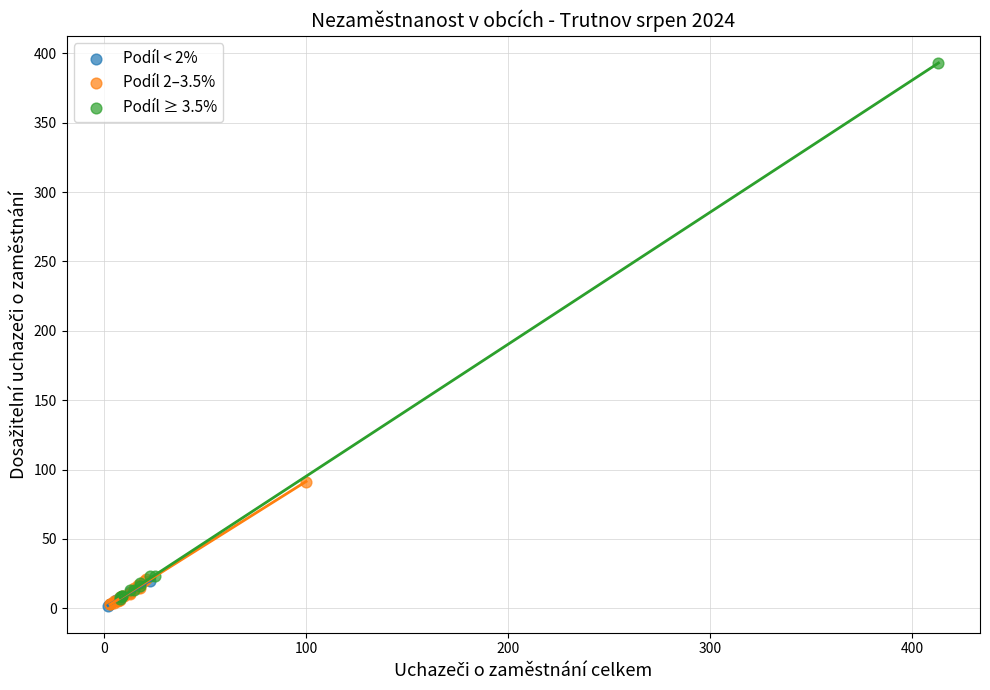

Which series contains the highest Y value?

Podíl ≥ 3.5%